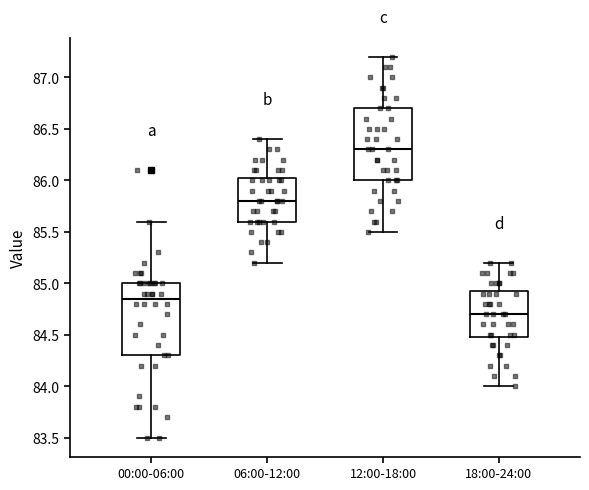

Reading left to right, transcribe this box plot: for each box, give where its median line is, the range the box spans, and where its two whiskers end, as read against the y-axis. The values are not printed on the chart, so give them approximately, as read against the axis.

00:00-06:00: median 84.85, box 84.30 to 85.00, whiskers 83.50 to 85.60
06:00-12:00: median 85.80, box 85.60 to 86.05, whiskers 85.20 to 86.40
12:00-18:00: median 86.30, box 86.00 to 86.70, whiskers 85.50 to 87.20
18:00-24:00: median 84.70, box 84.50 to 84.95, whiskers 84.00 to 85.20